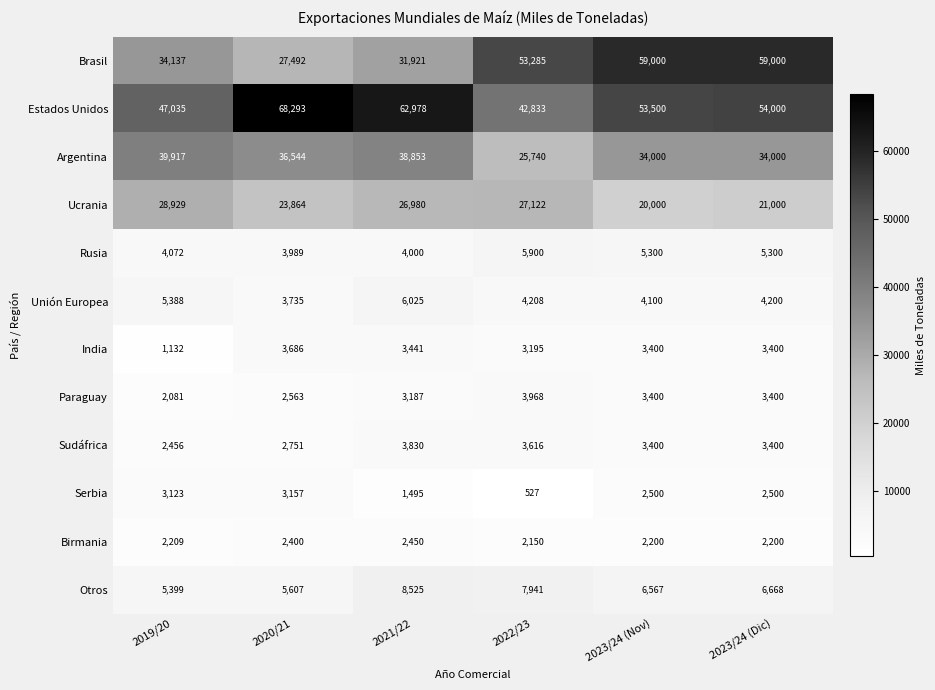

What is the approximate value of Rusia at 2019/20?

4072